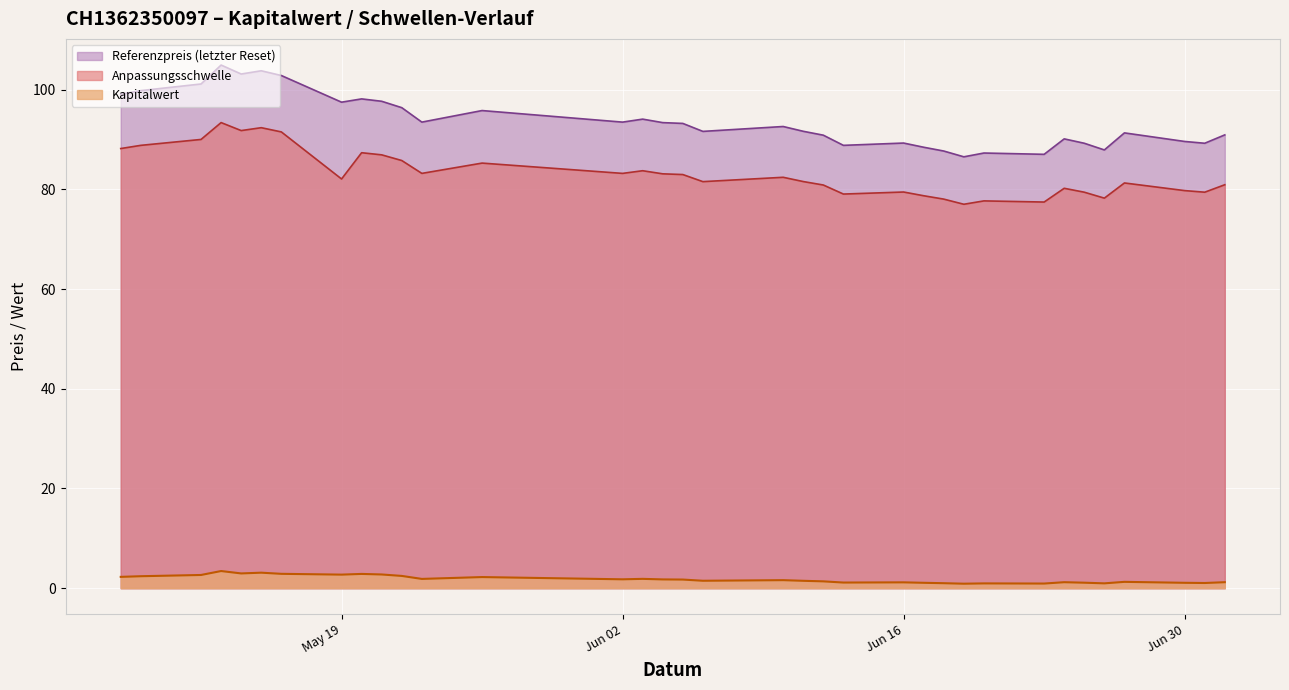

True or false: Kapitalwert and Anpassungsschwelle cross at least once.

False